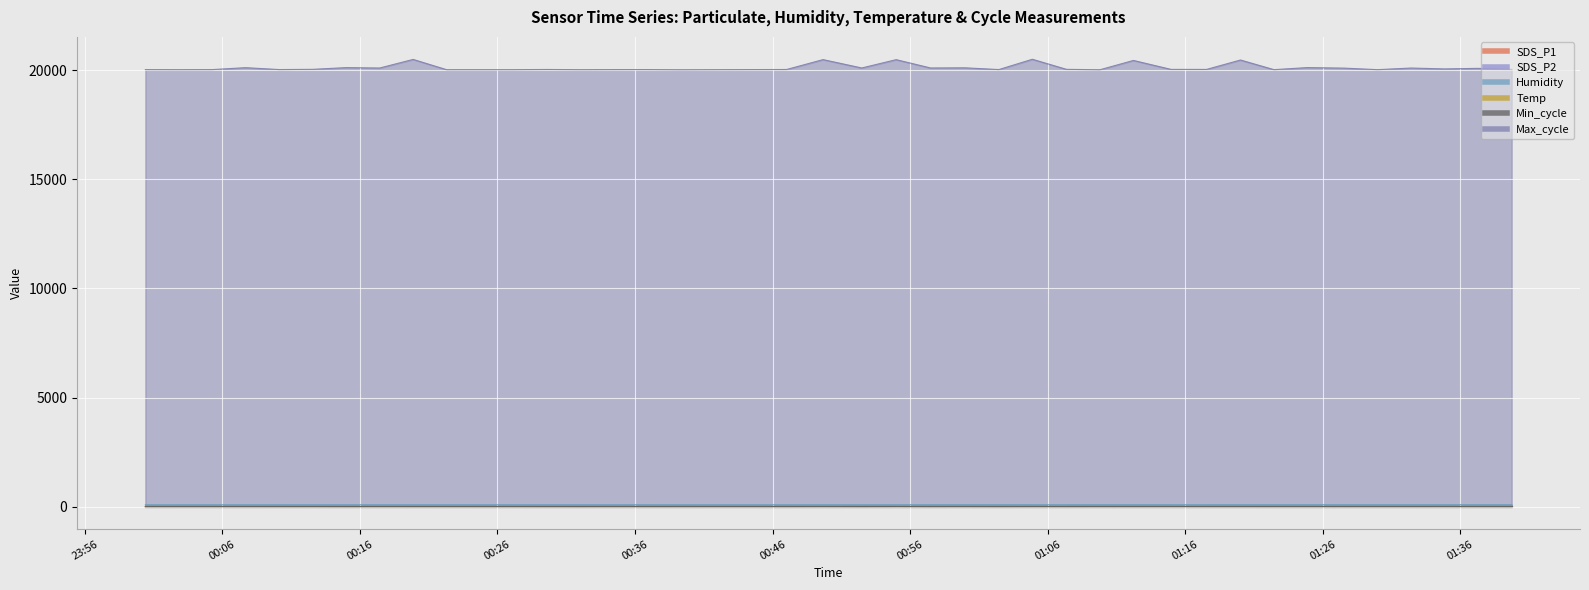

At which label does SDS_P2 first exceed 3?

2022/05/17 00:00:24